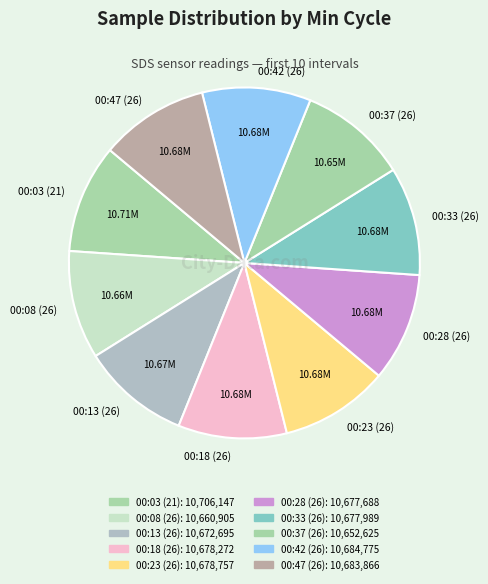

Approximately how many times larger is the value at 00:28 (26) compared to 00:37 (26)?

1.0